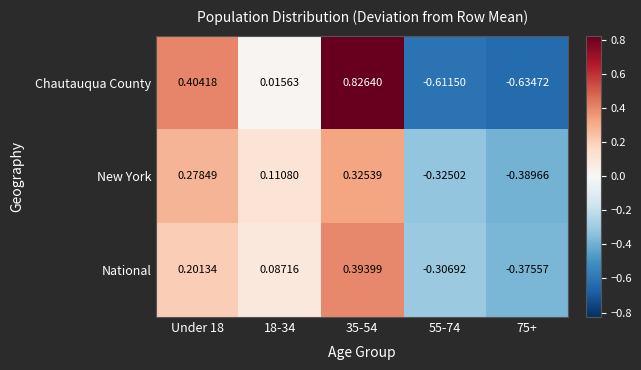

Is the value of New York at 35-54 greater than the value of Chautauqua County at 18-34?

Yes